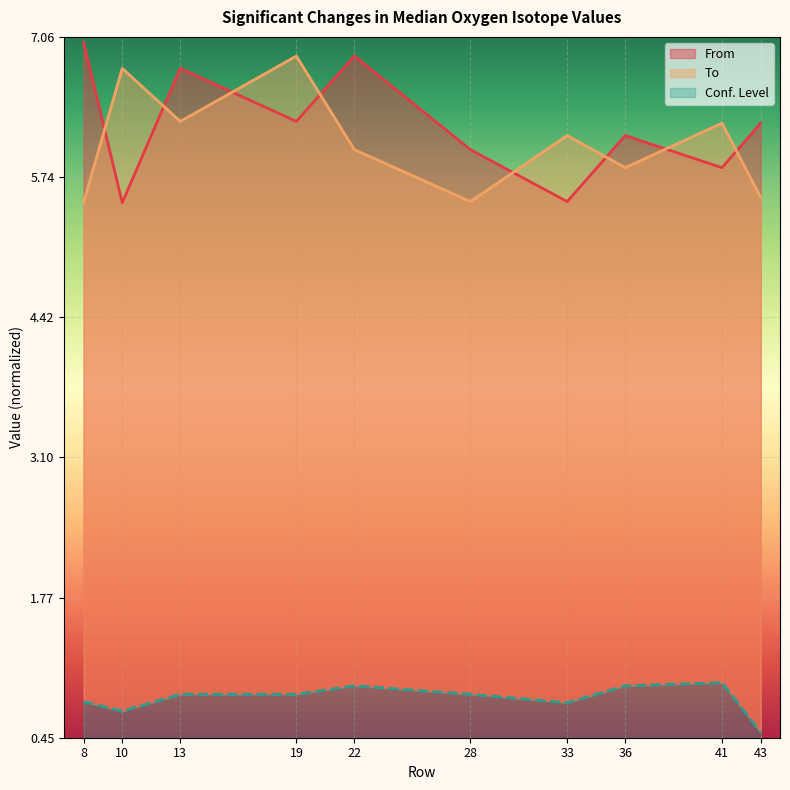

How many distinct data groups are displayed?

3